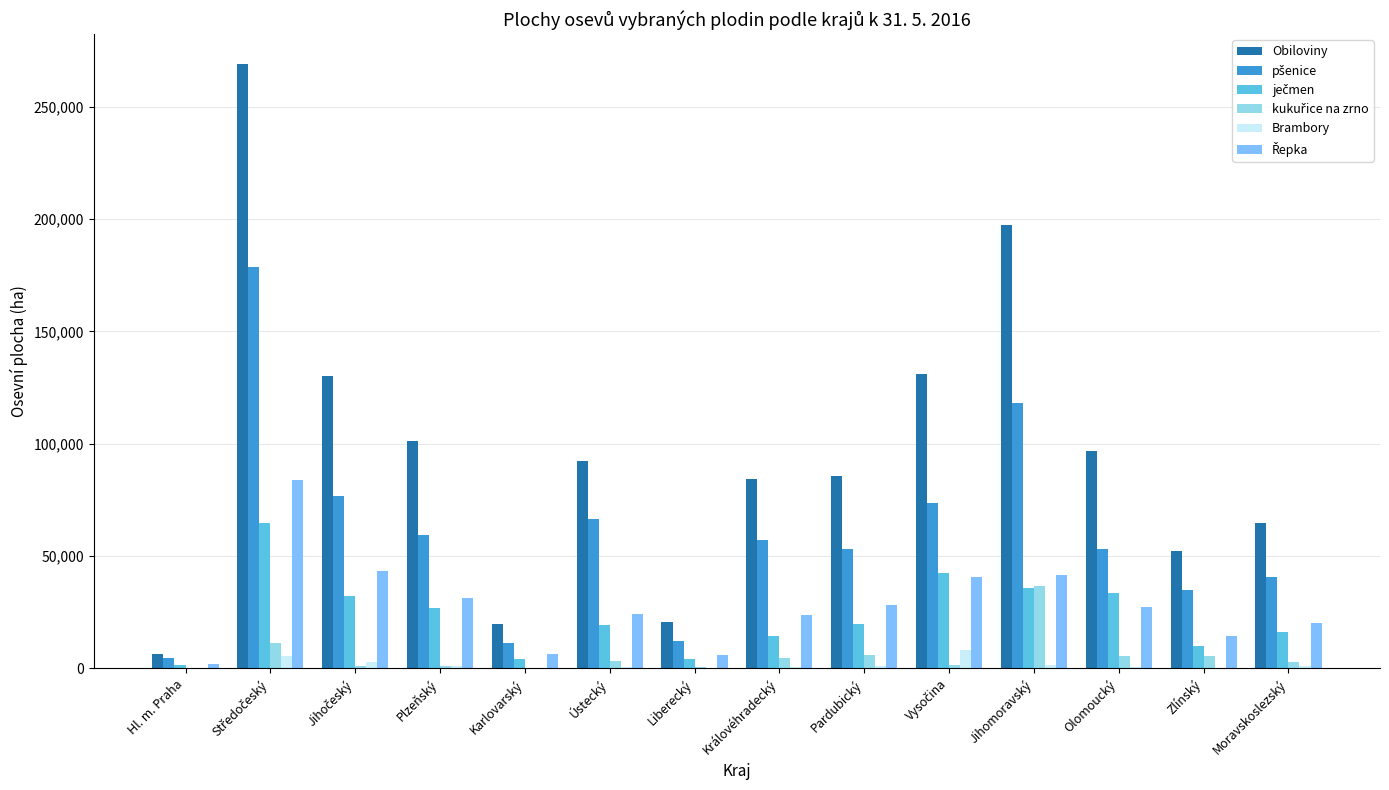

Between Středočeský and Pardubický, which series saw the biggest shift?

Obiloviny